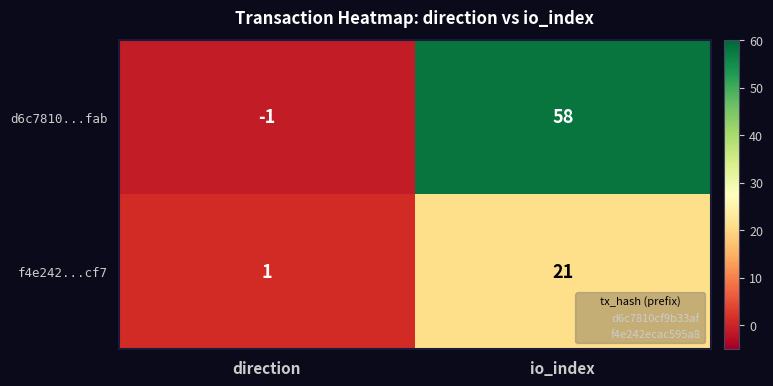

What is the greatest value displayed?

58